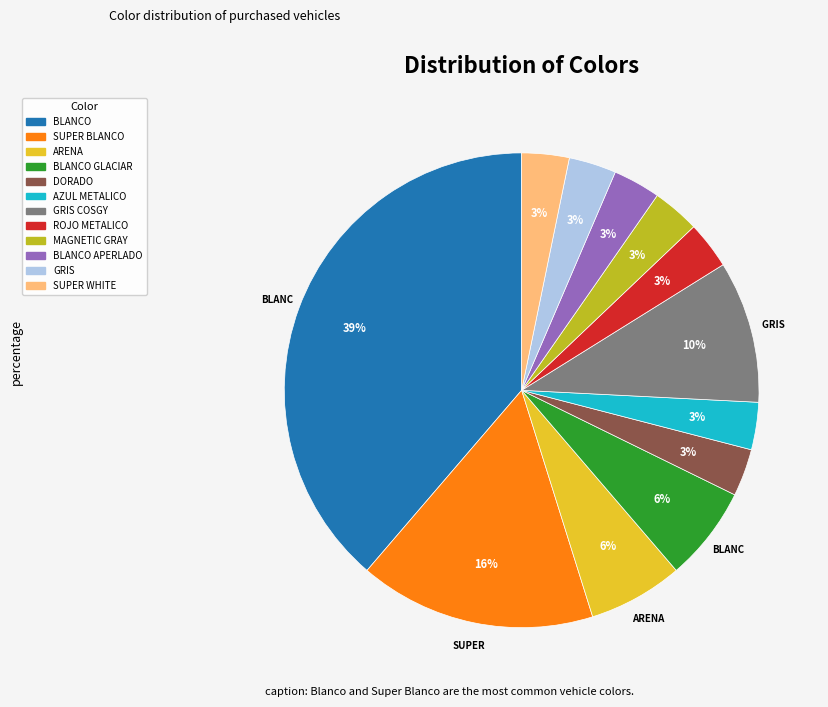

To the nearest percent, what is the average slice percentage?

8%